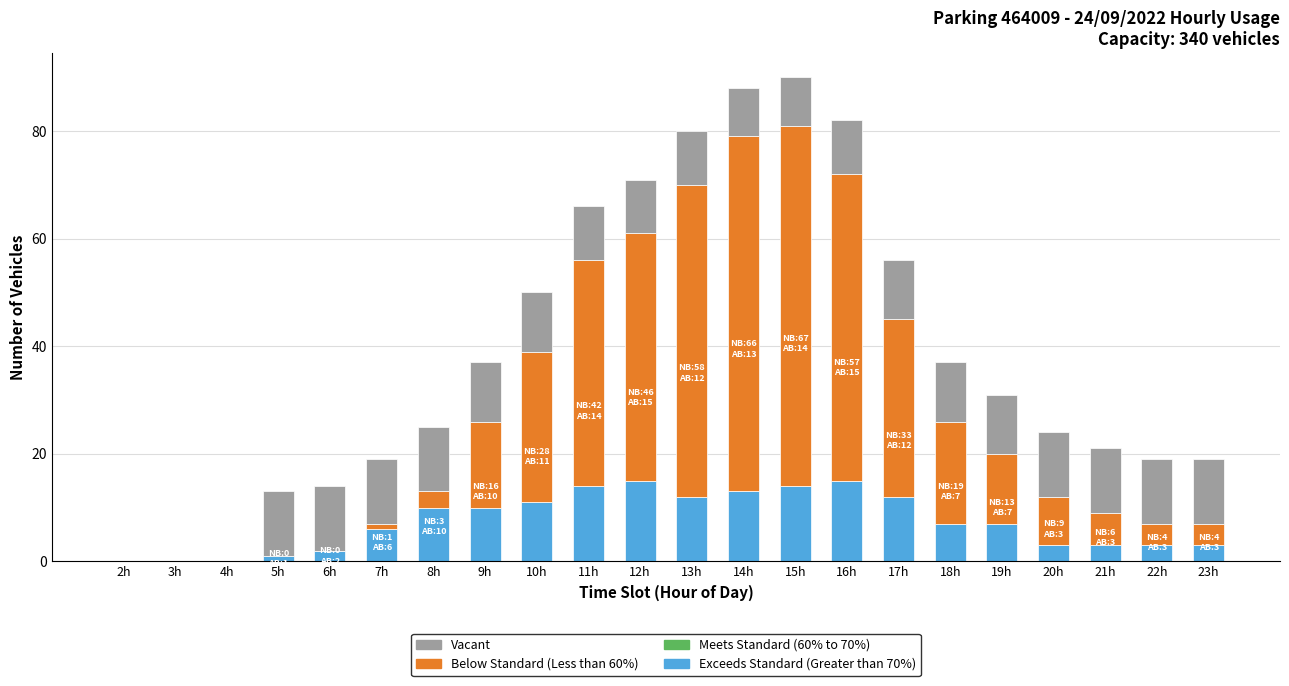

The value of Exceeds Standard (Greater than 70%) at 15h is 14. True or false?

True